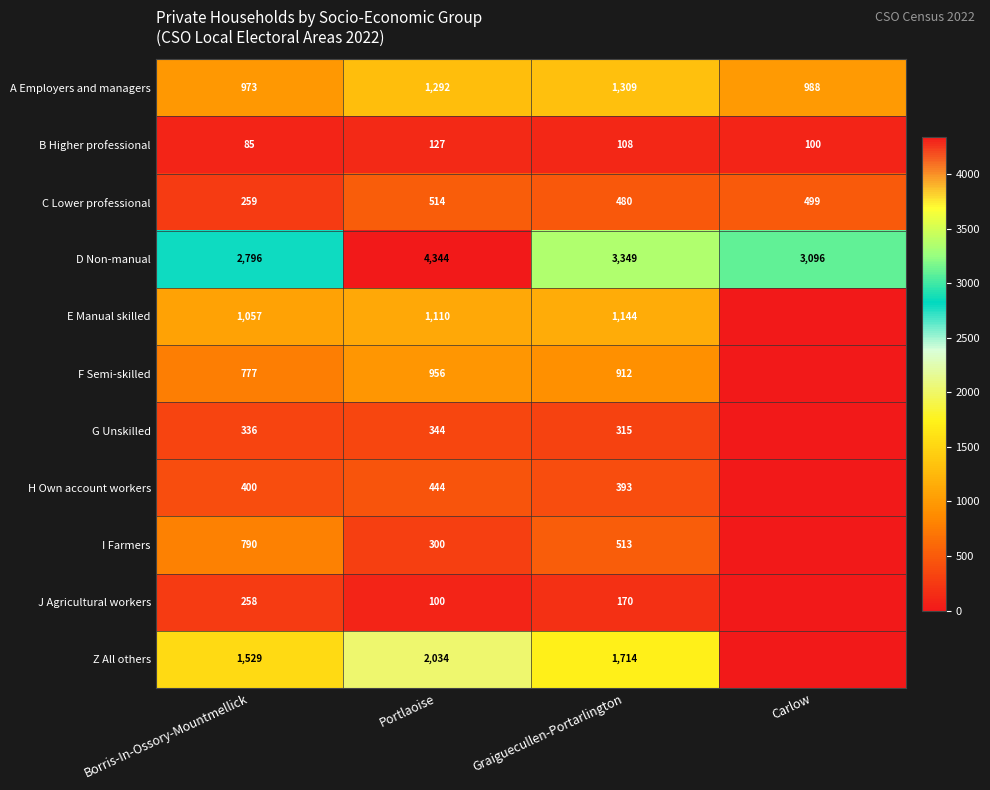

The Z All others series shows 1067 at Portlaoise. True or false?

False